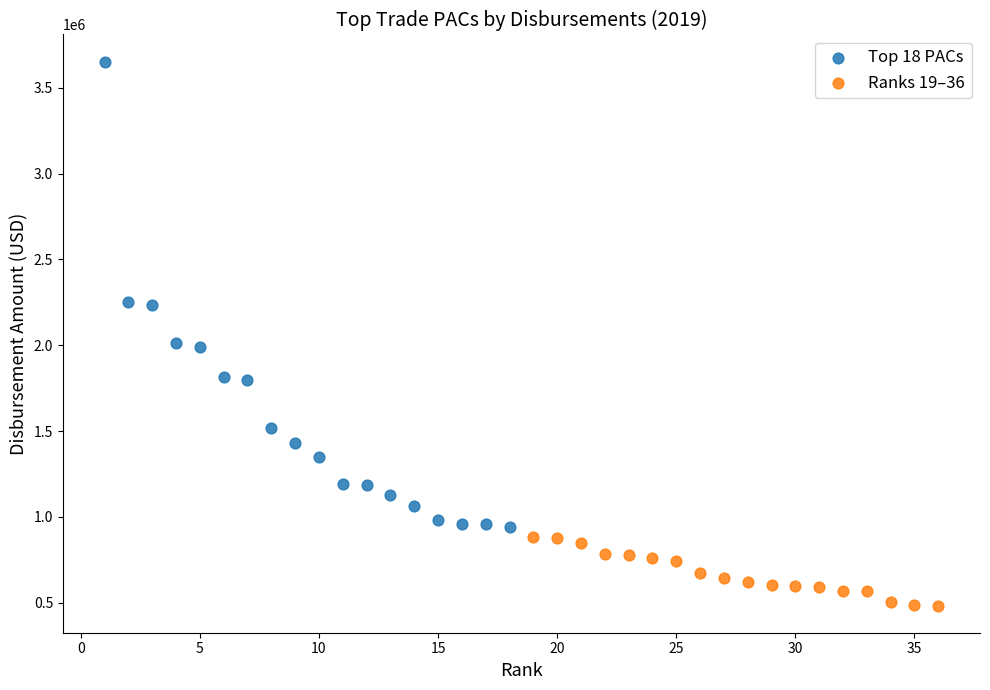

Which series reaches the maximum Y coordinate?

Top 18 PACs